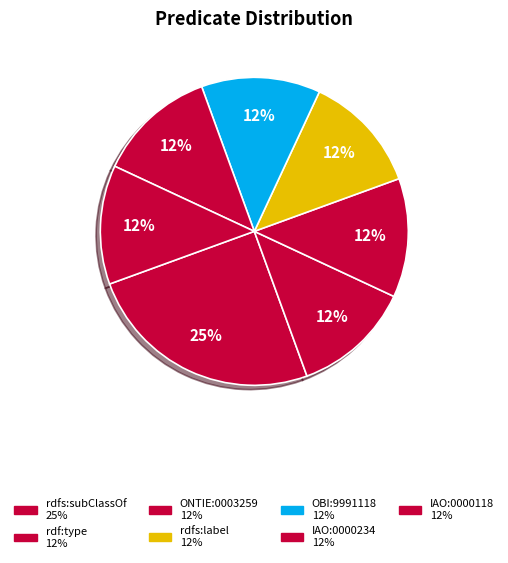

Rank the categories by value from lowest to highest.

rdf:type, ONTIE:0003259, rdfs:label, OBI:9991118, IAO:0000234, IAO:0000118, rdfs:subClassOf